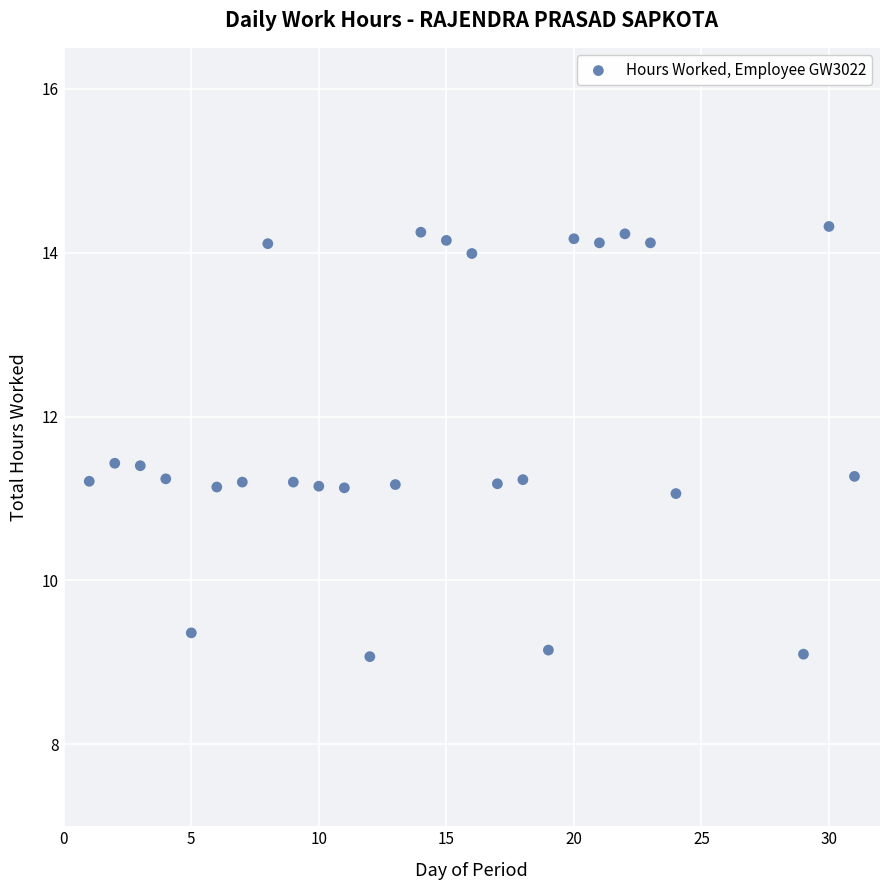

What is the range of X values (max minus min)?

30.0